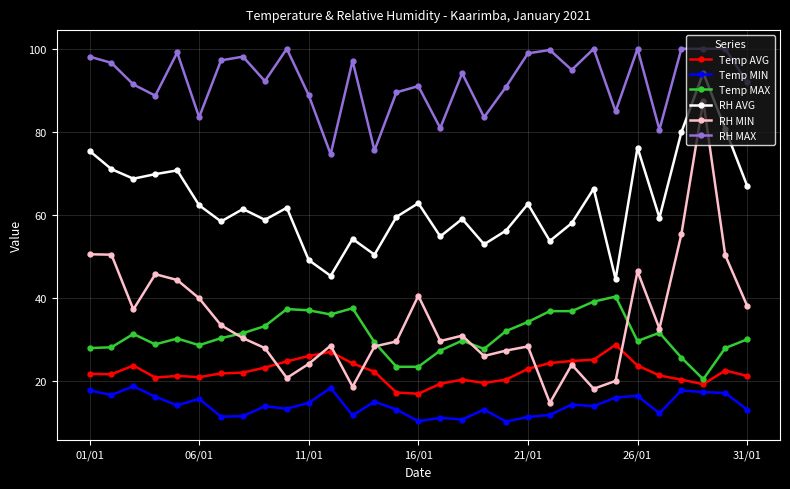

What is the lowest value of the RH MIN series?

14.7